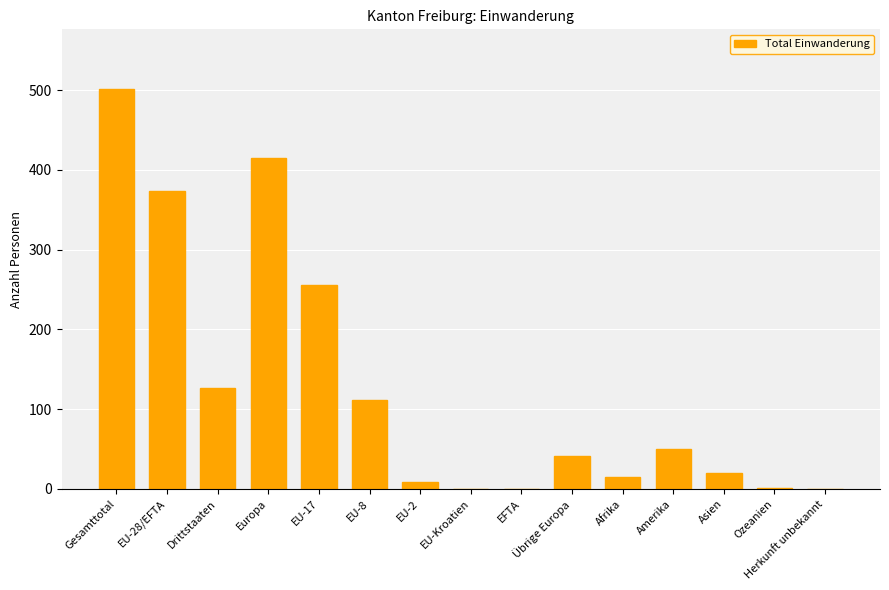

How many series are shown in this chart?

1